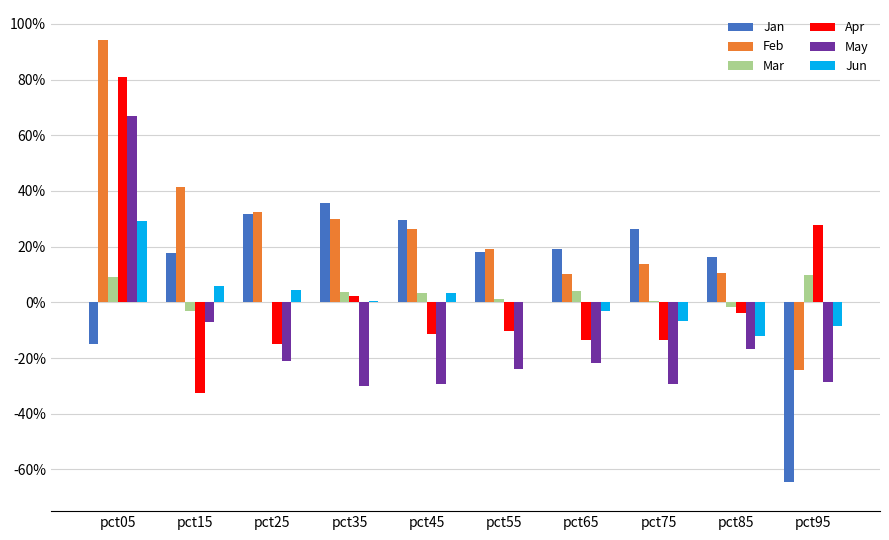

What is the sum of the Mar values at pct95 and pct65?

0.1